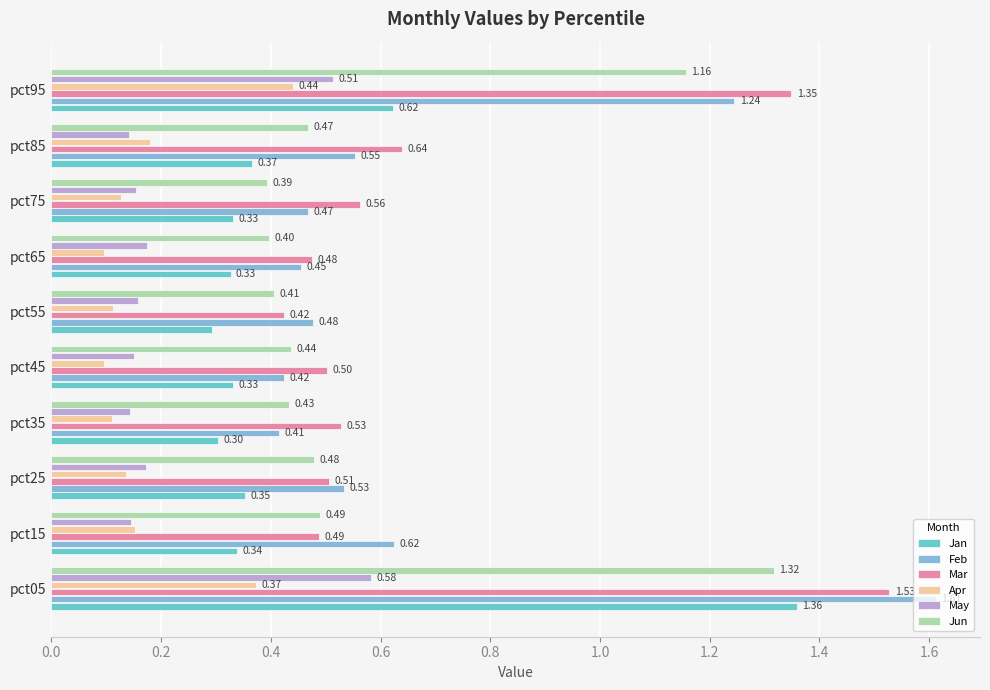

Which series has the widest spread of values?

Feb